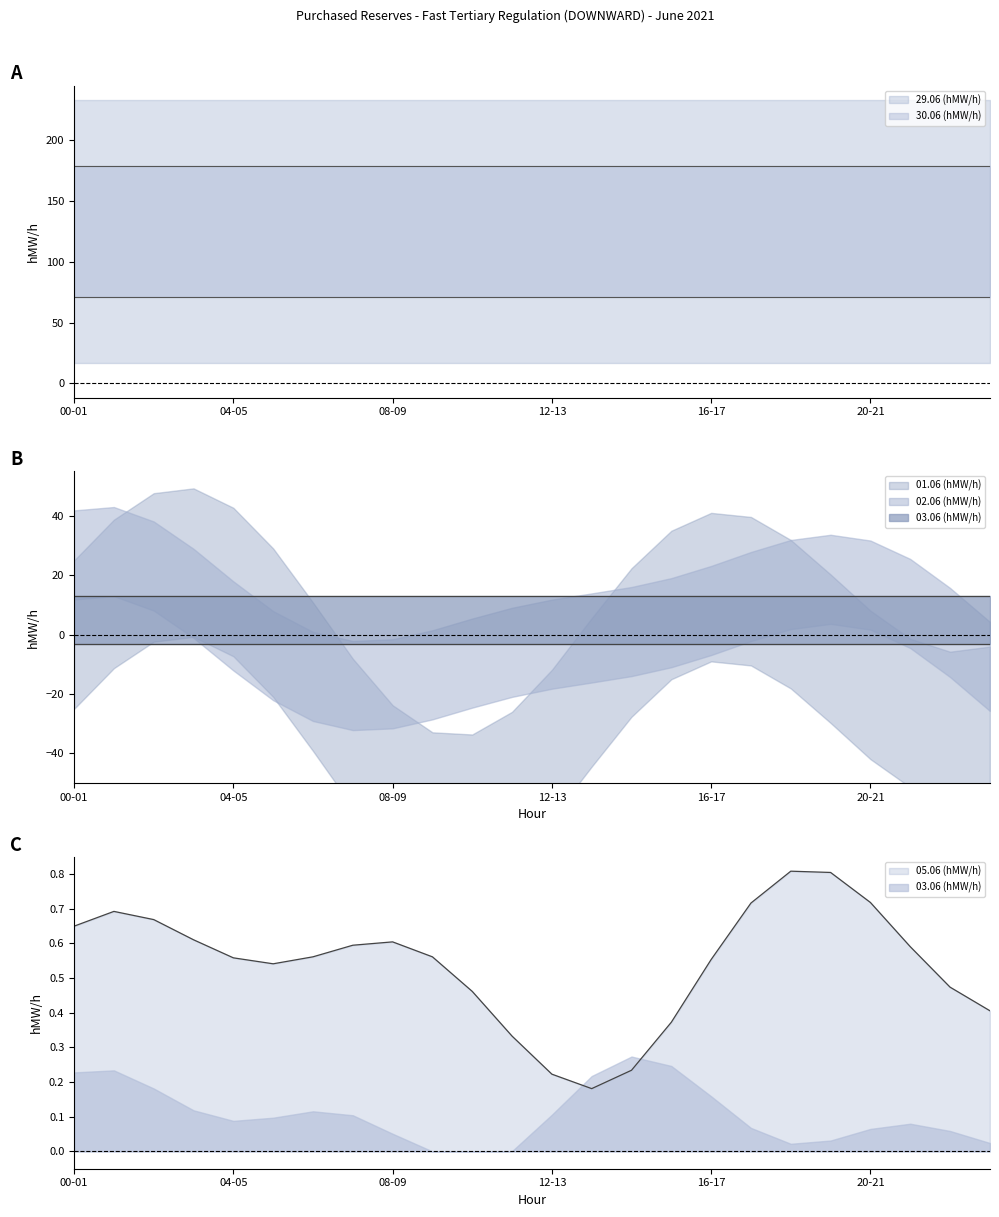

Is the value of 05.06 (hMW/h) at 12-13 greater than the value of 02.06 (hMW/h) at 21-22?

No